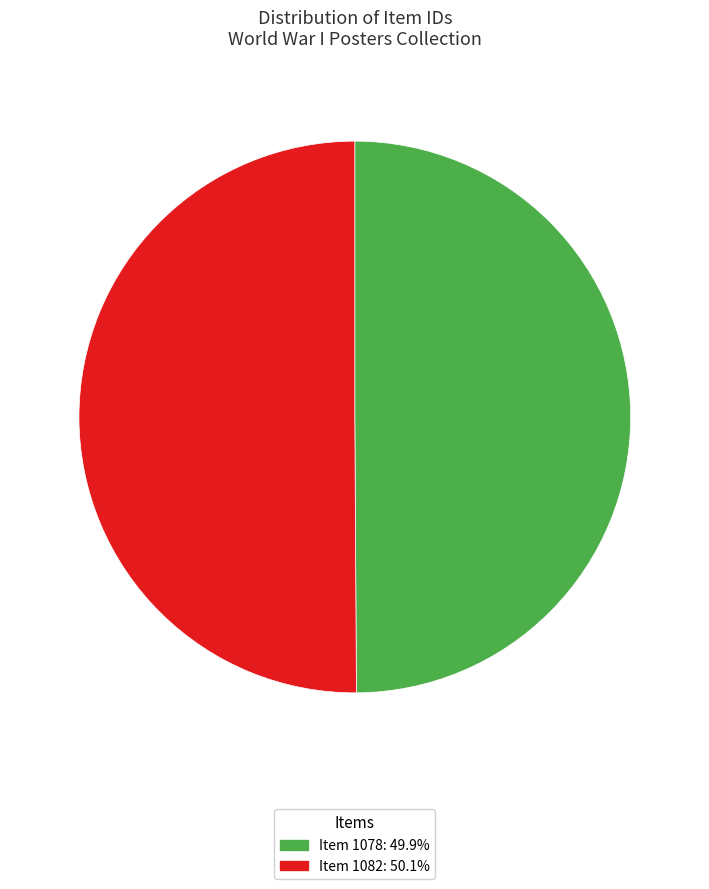

How many slices are in this pie chart?

2